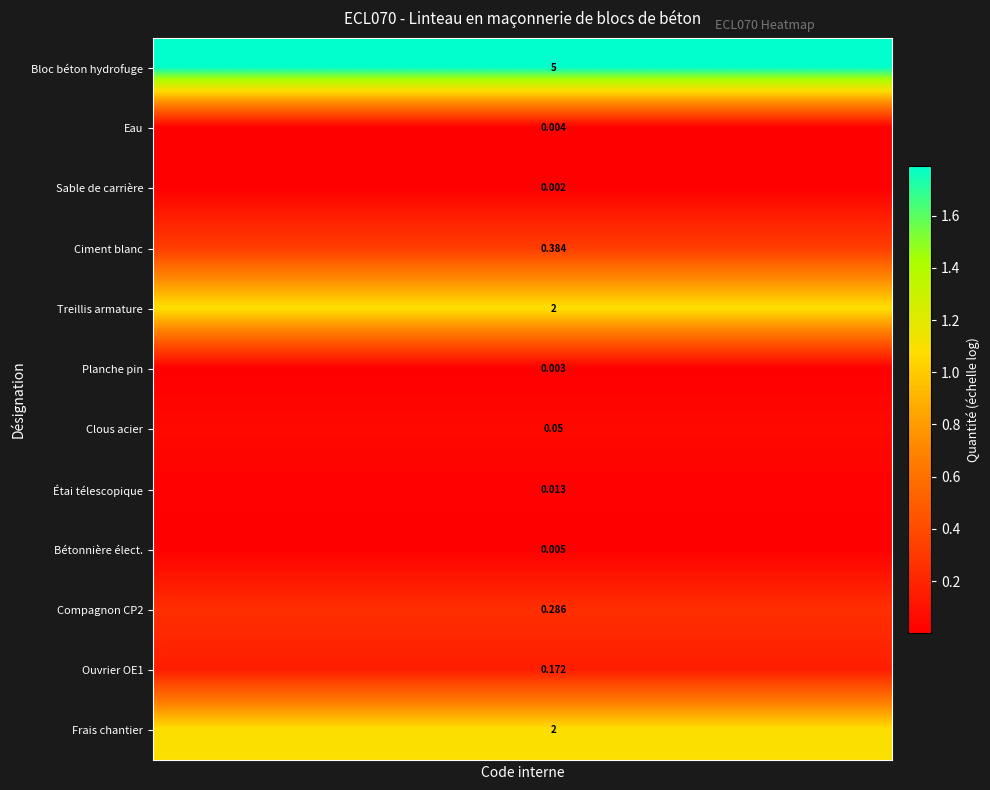

How many categories are shown in the chart?

12